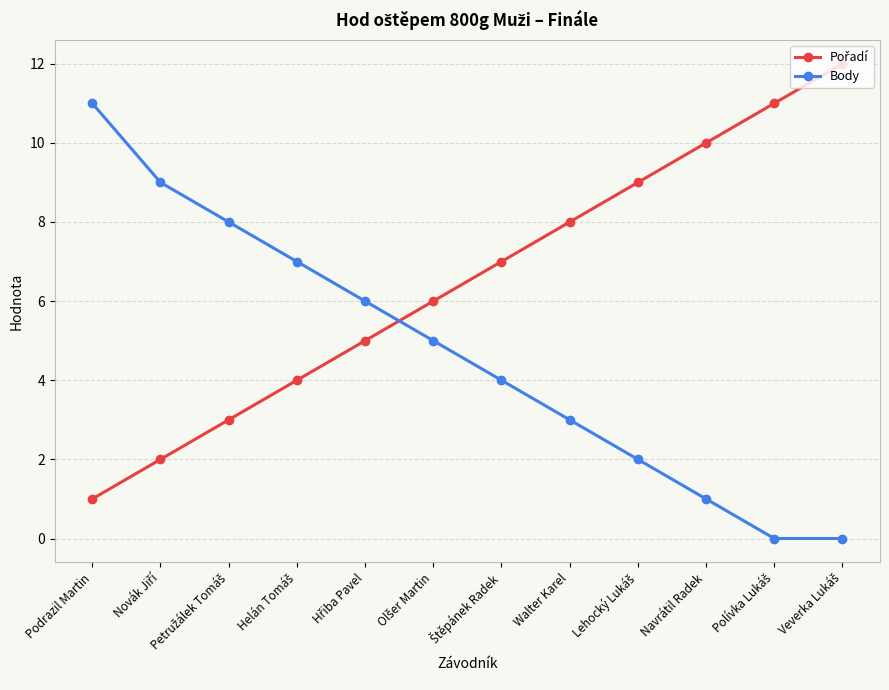

How many data points does each series have?

12